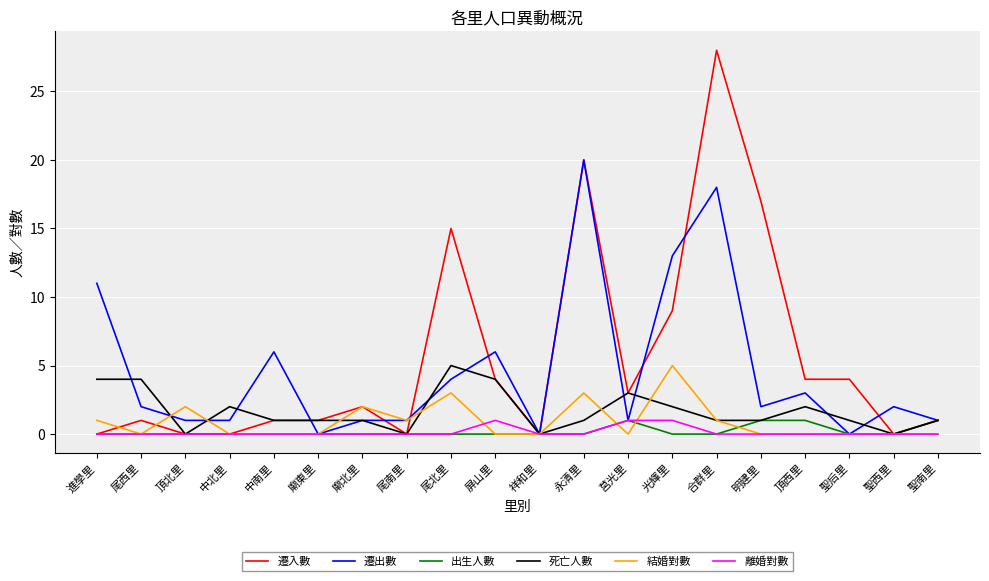

What position from the left is 尾北里?

9